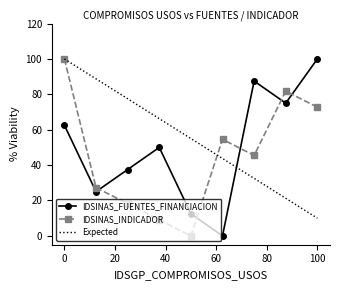

Is this an area chart (filled region under the line)?

No